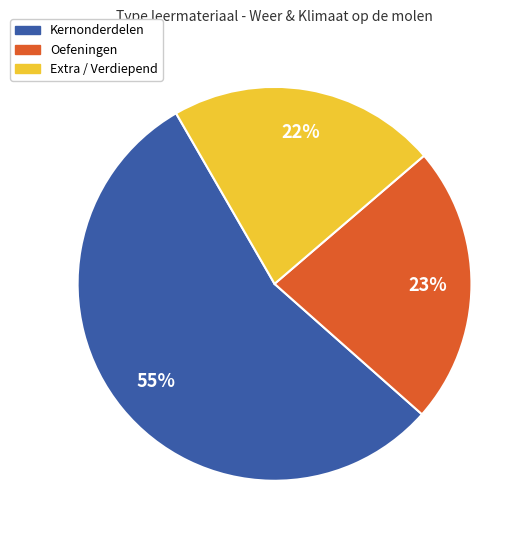

To the nearest percent, what is the average slice percentage?

33%